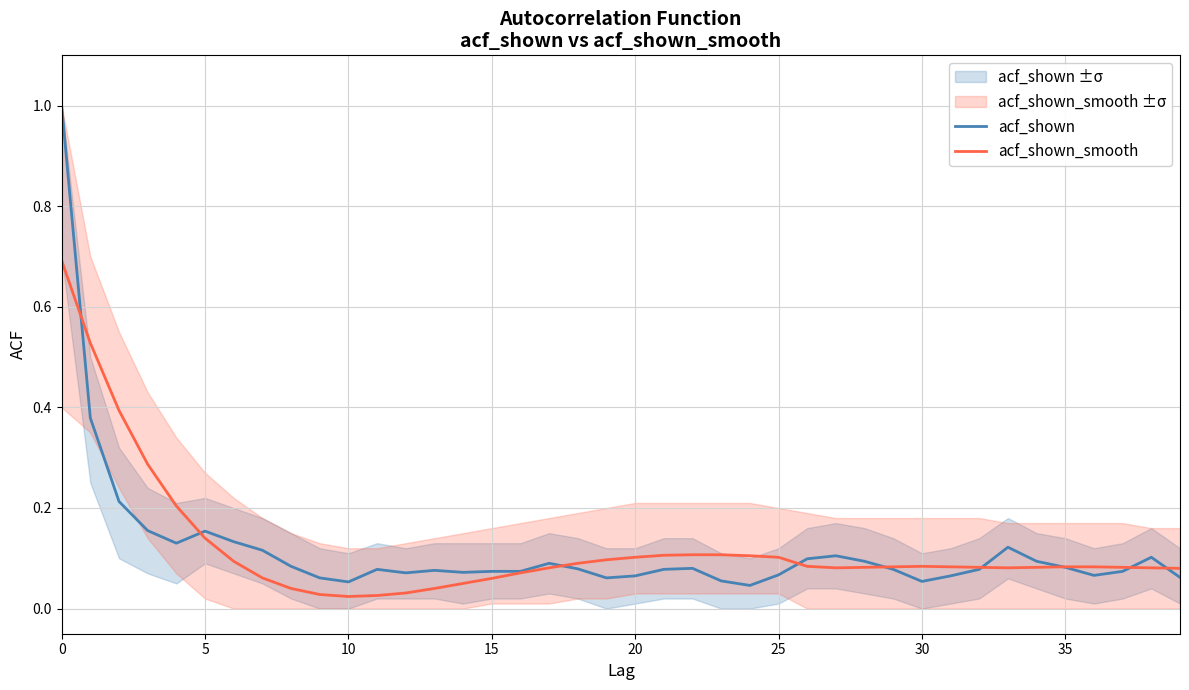

Reading left to right, what are all the values shown in this chart?

acf_shown: 1.0	0.4	0.2	0.2	0.1	0.2	0.1	0.1	0.1	0.1	0.1	0.1	0.1	0.1	0.1	0.1	0.1	0.1	0.1	0.1	0.1	0.1	0.1	0.1	0.0	0.1	0.1	0.1	0.1	0.1	0.1	0.1	0.1	0.1	0.1	0.1	0.1	0.1	0.1	0.1
acf_shown_smooth: 0.7	0.5	0.4	0.3	0.2	0.1	0.1	0.1	0.0	0.0	0.0	0.0	0.0	0.0	0.1	0.1	0.1	0.1	0.1	0.1	0.1	0.1	0.1	0.1	0.1	0.1	0.1	0.1	0.1	0.1	0.1	0.1	0.1	0.1	0.1	0.1	0.1	0.1	0.1	0.1